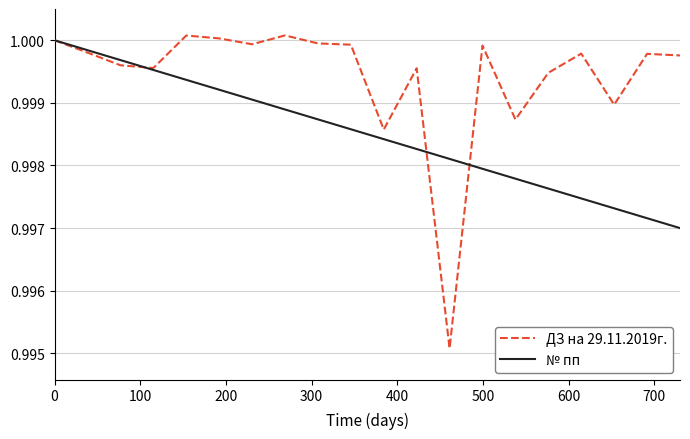

List the series in order of their overall mean, highest first.

ДЗ на 29.11.2019г., № пп